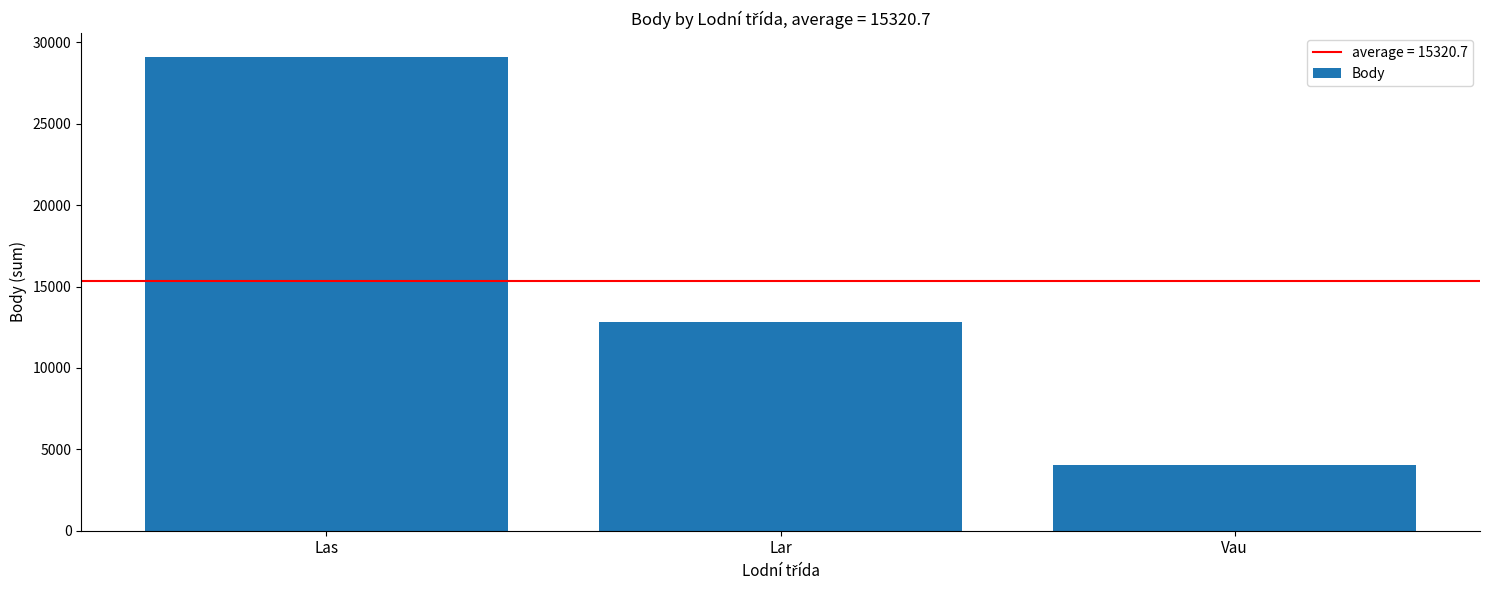

Count the number of data series in this chart.

1